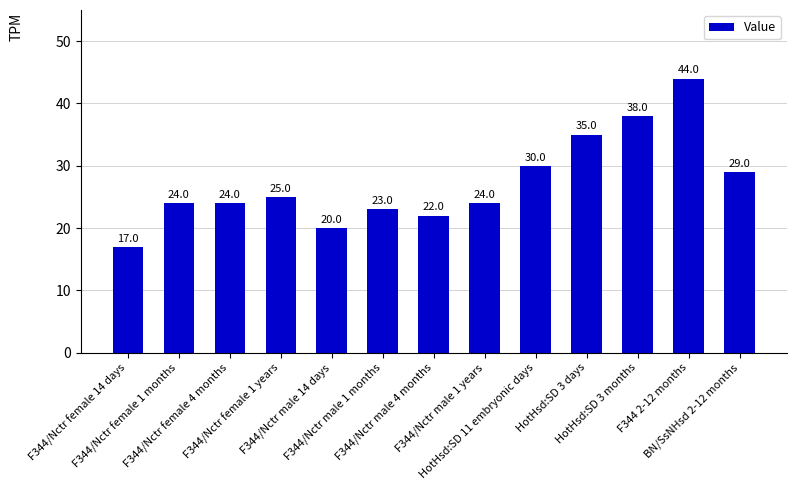

Where is the data nearest to the value 30?

HotHsd:SD 11 embryonic days